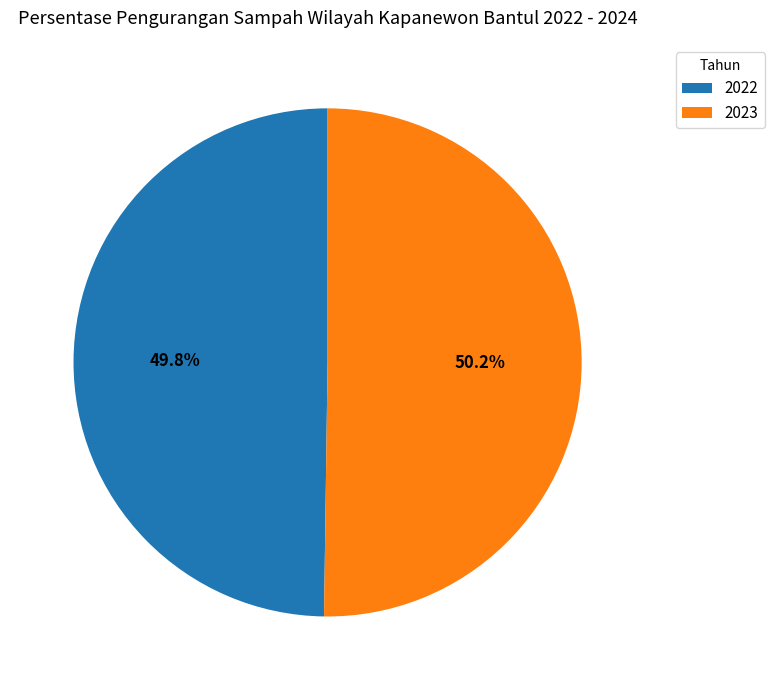

What is the ratio of the value at 2023 to the value at 2022?

1.0